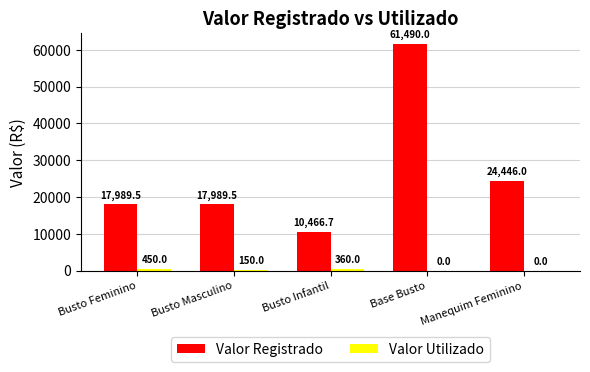

The value of Valor Registrado at Manequim Feminino is 9690.9. True or false?

False